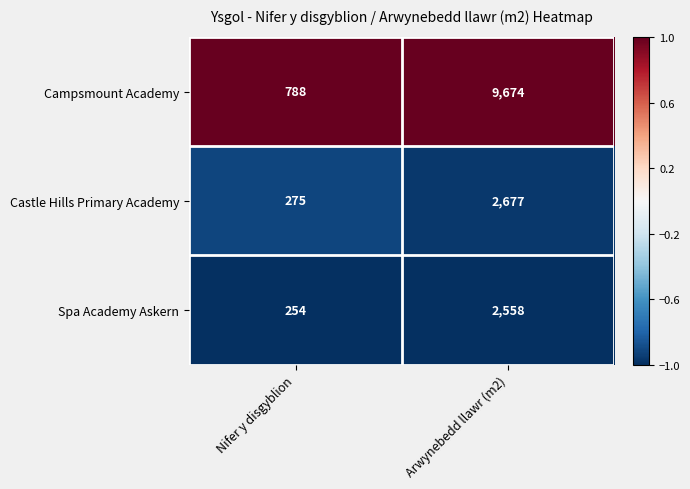

Is it true that Campsmount Academy equals 788 at Nifer y disgyblion?

True